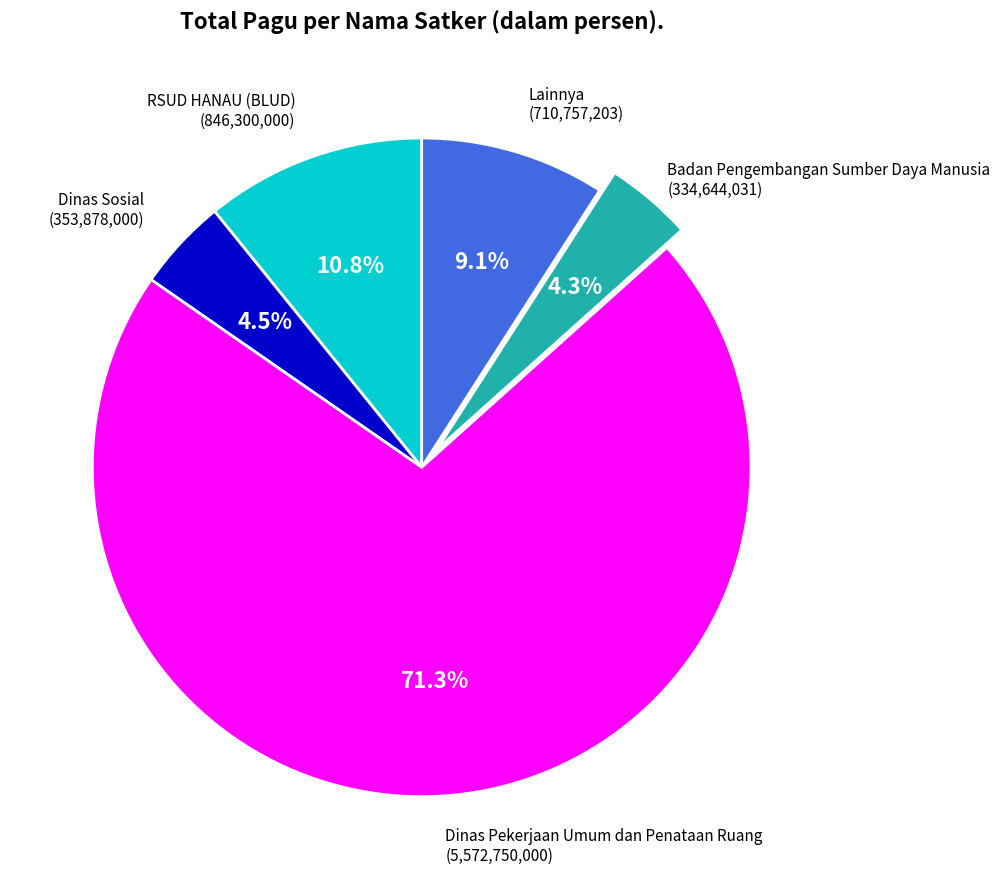

Between Badan Pengembangan Sumber Daya Manusia and RSUD HANAU (BLUD), which is larger?

RSUD HANAU (BLUD)